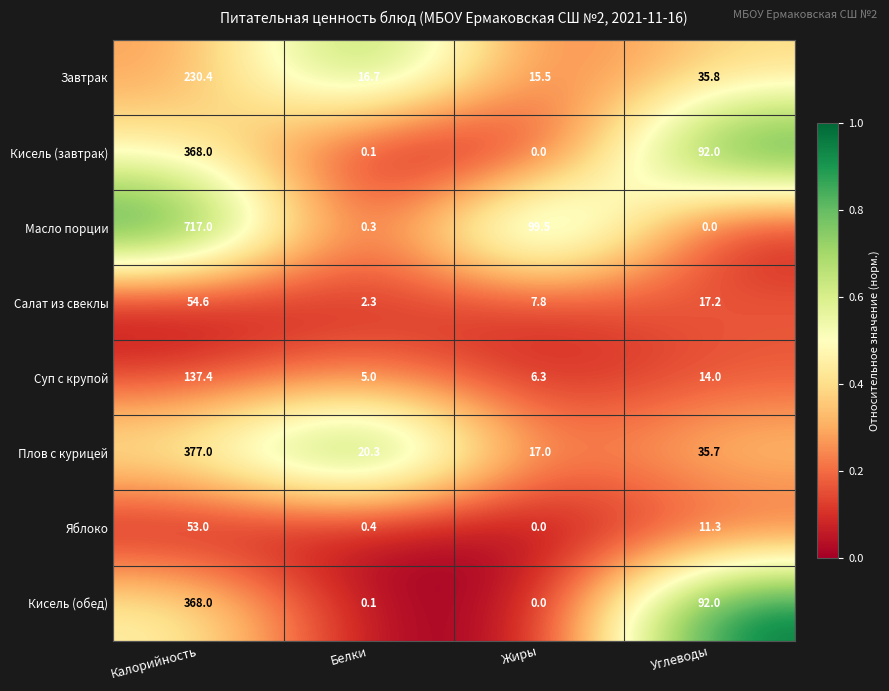

How many distinct data groups are displayed?

8